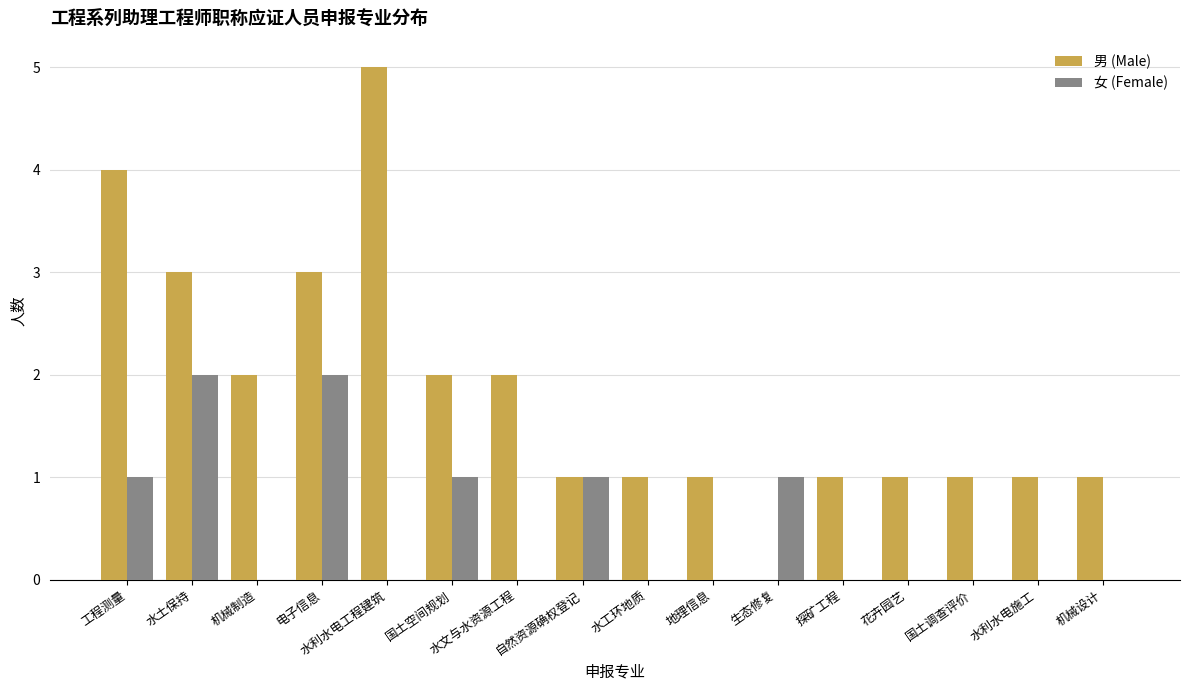

What is the greatest value displayed?

5